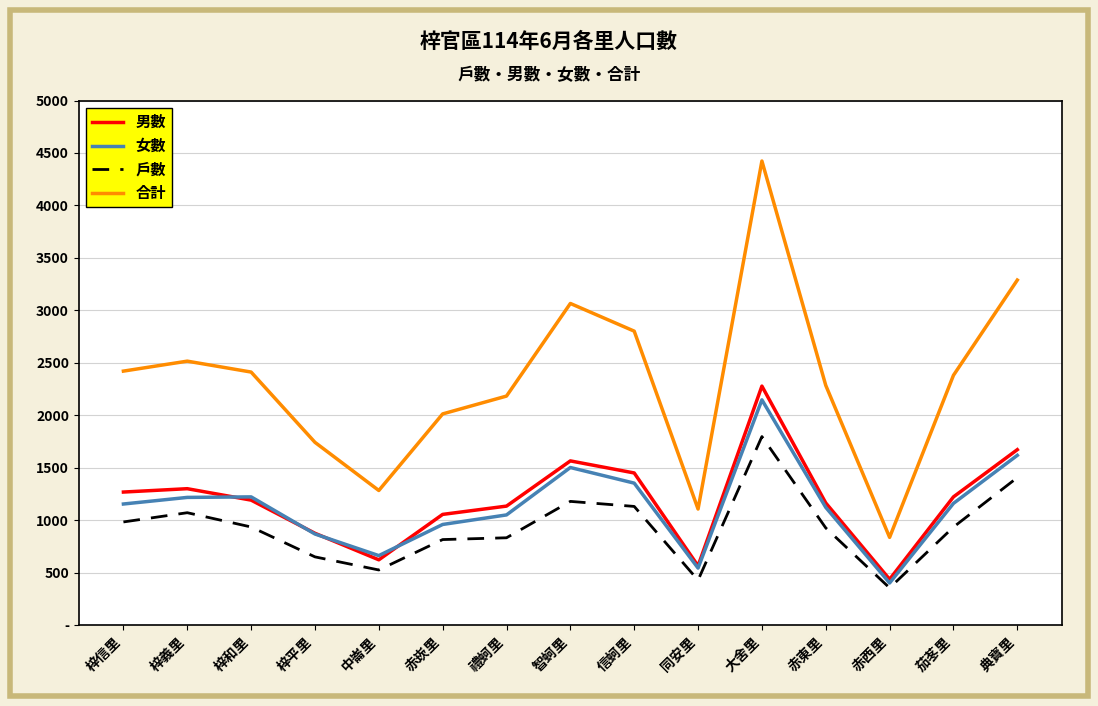

At which category is the sum across all series the highest?

大舍里